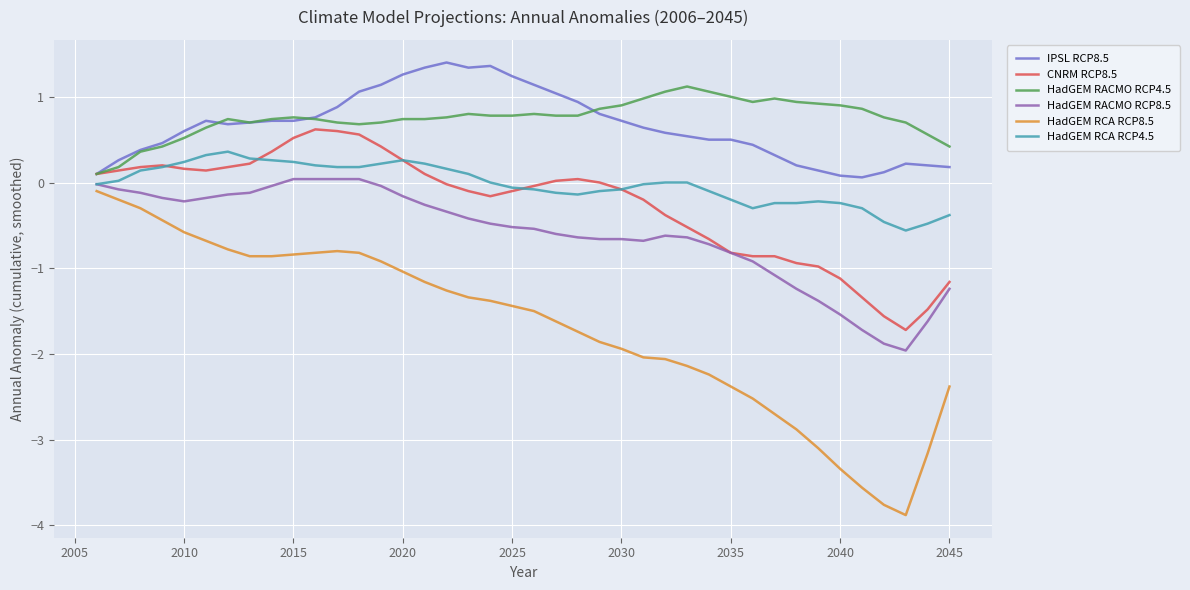

What is the maximum value shown in the chart?

1.4